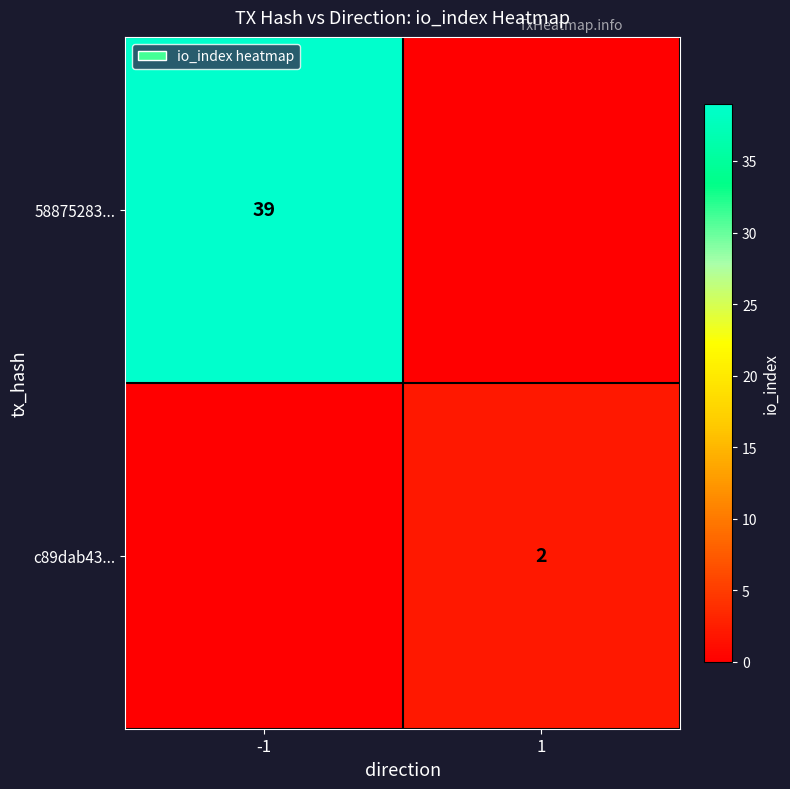

How many series are shown in this chart?

2